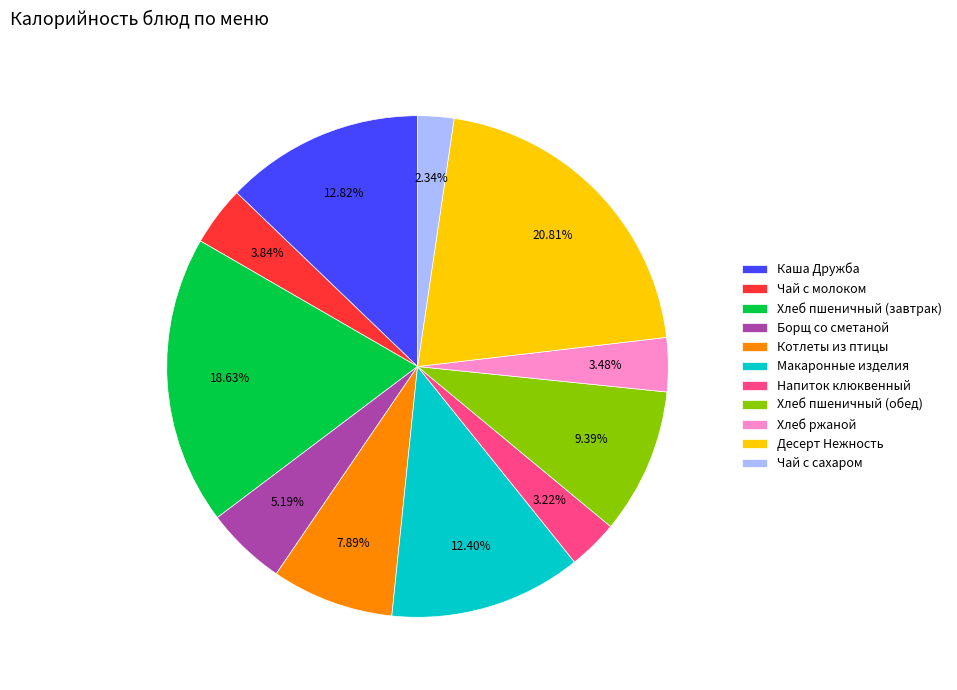

What is the total percentage of Хлеб пшеничный (завтрак) and Каша Дружба?

31.4%